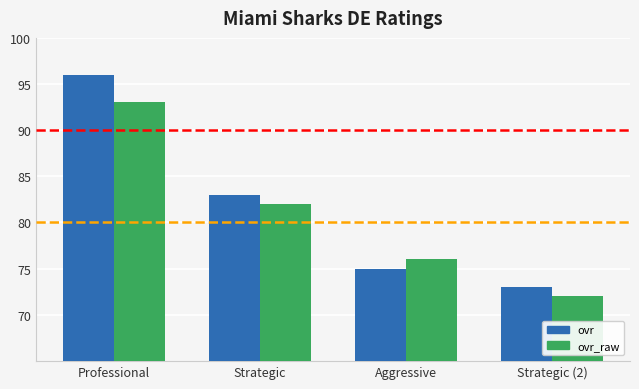

How many bars are there in each group?

2